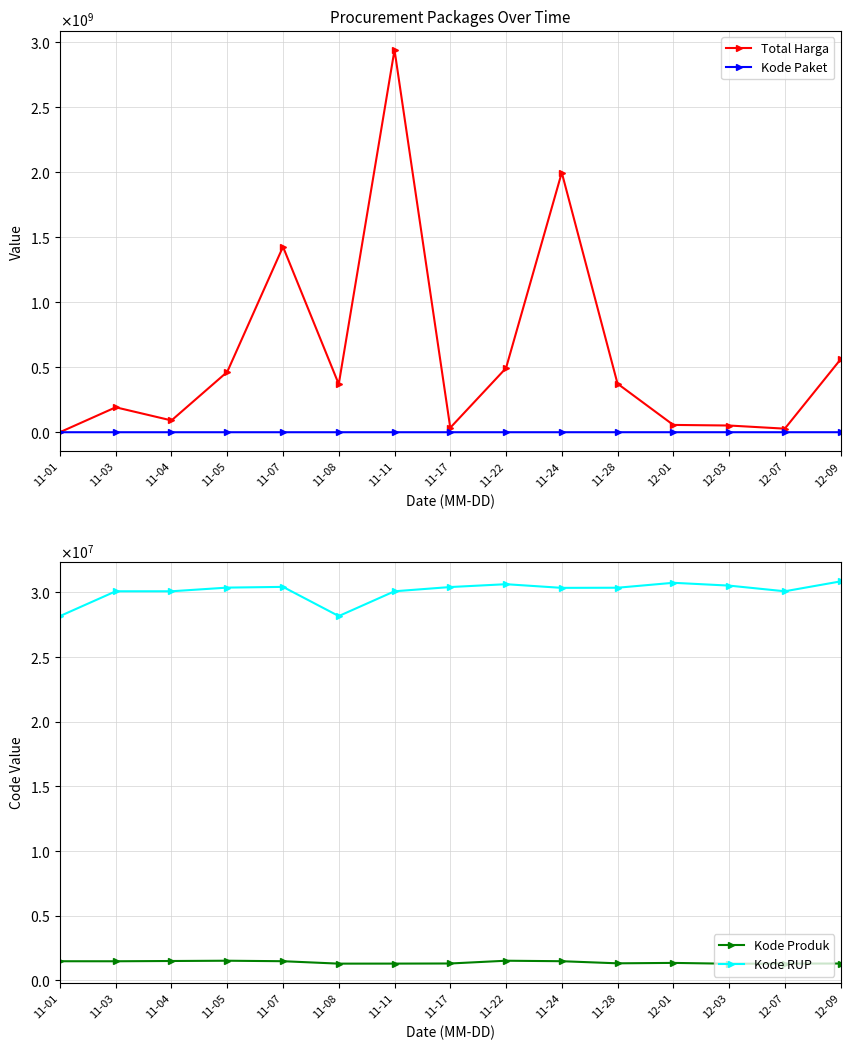

What is the label of the 2nd point from the left?

11-03